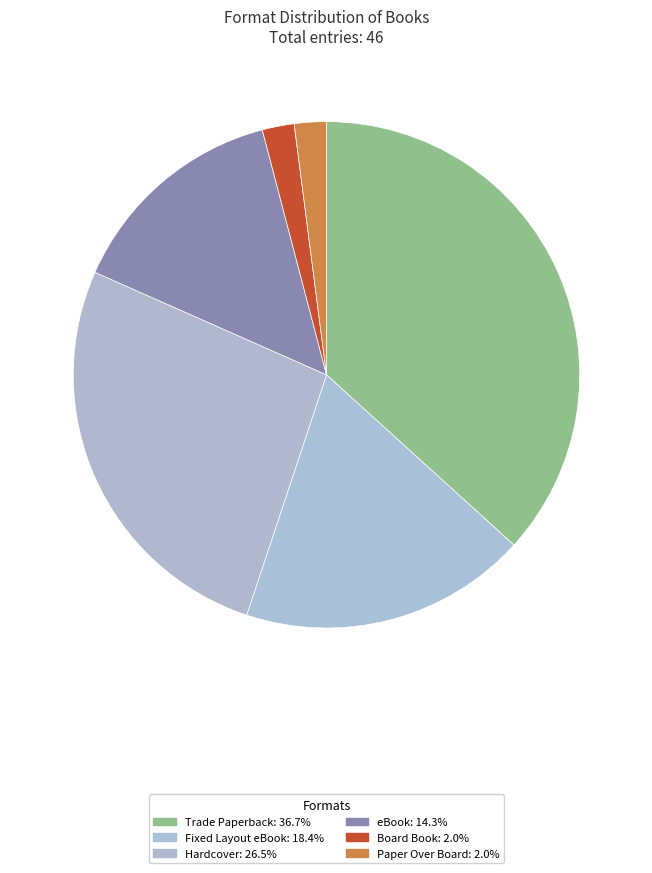

How many segments does this pie chart have?

6